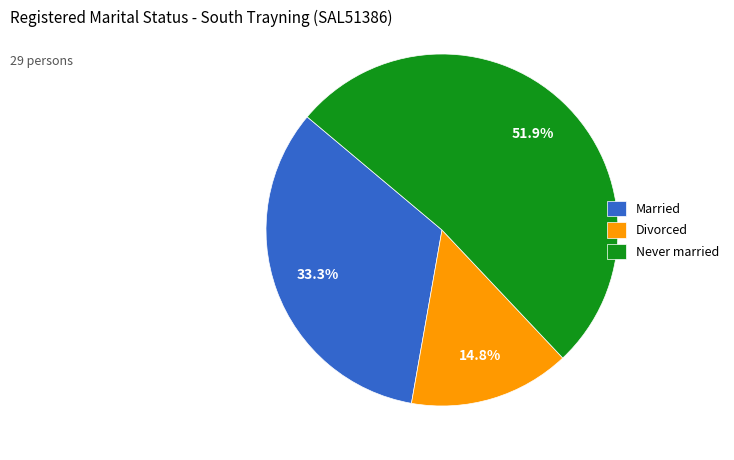

Combined, do Divorced and Married account for over 50%?

No